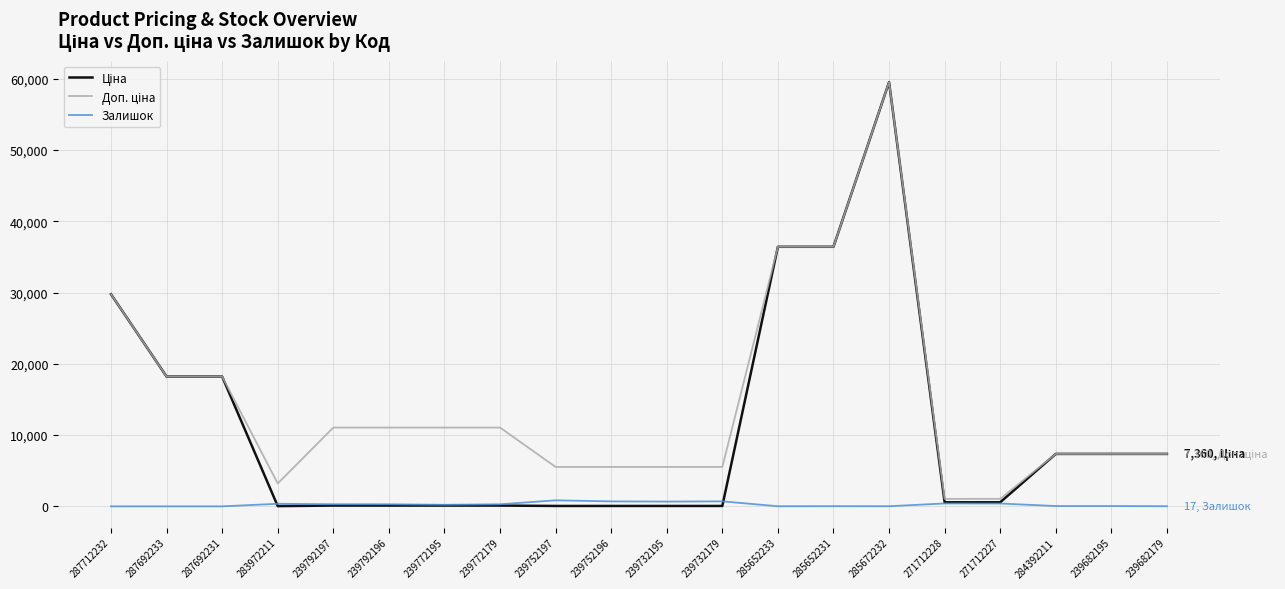

What is the difference between the highest and lowest values at 287692231?

18212.0